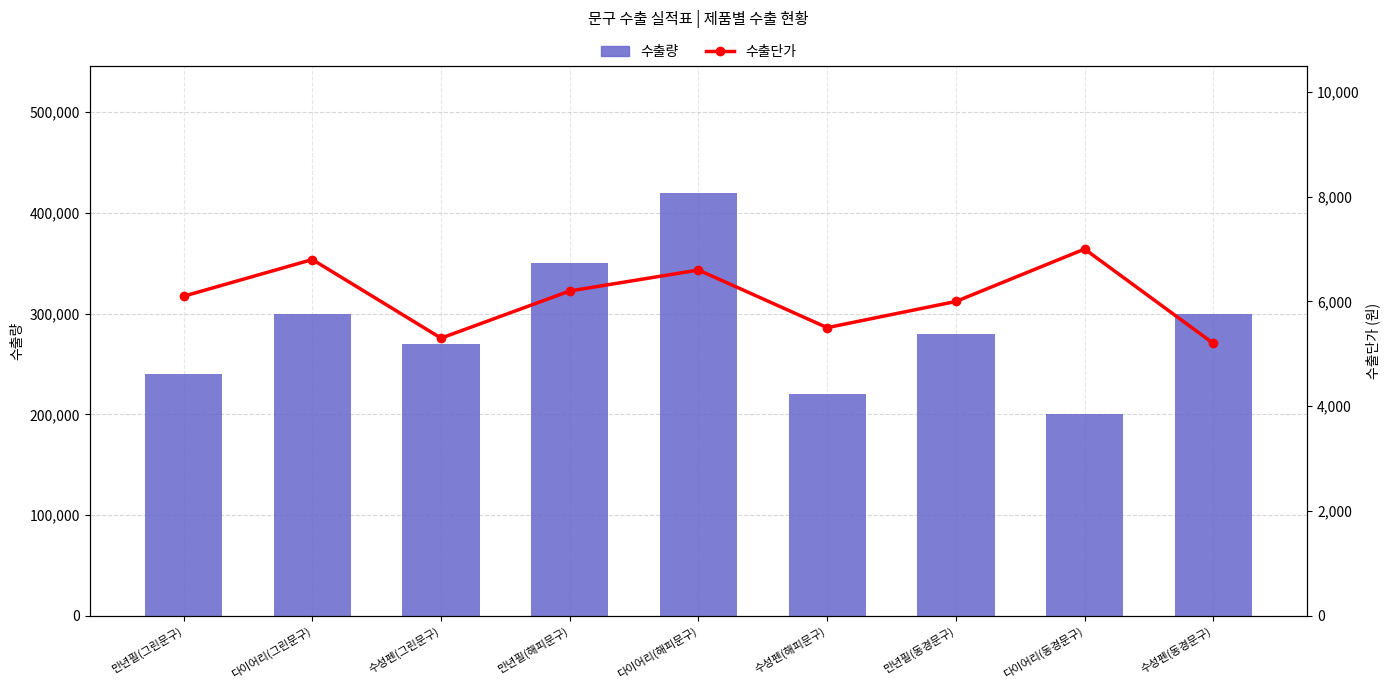

At which label does 수출량 reach its peak?

다이어리(해피문구)